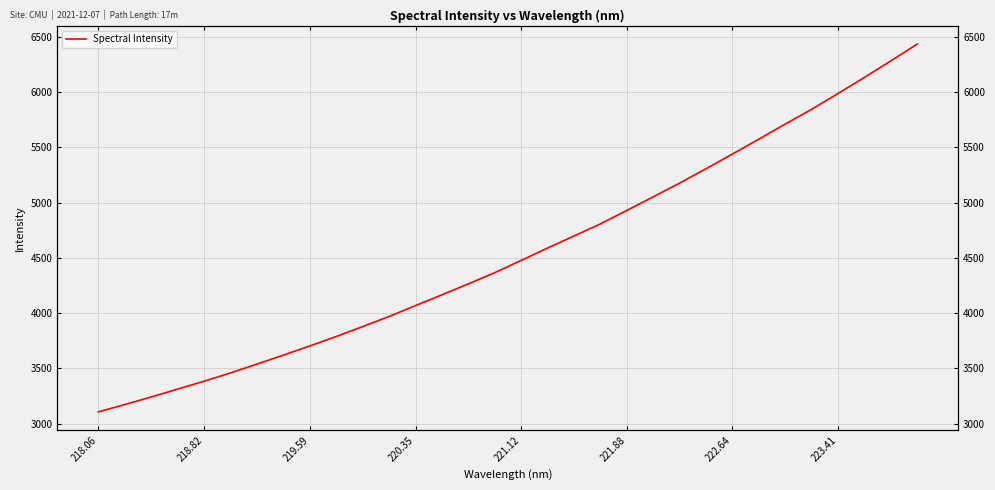

What is the value of the 11th point from the left?

3879.3